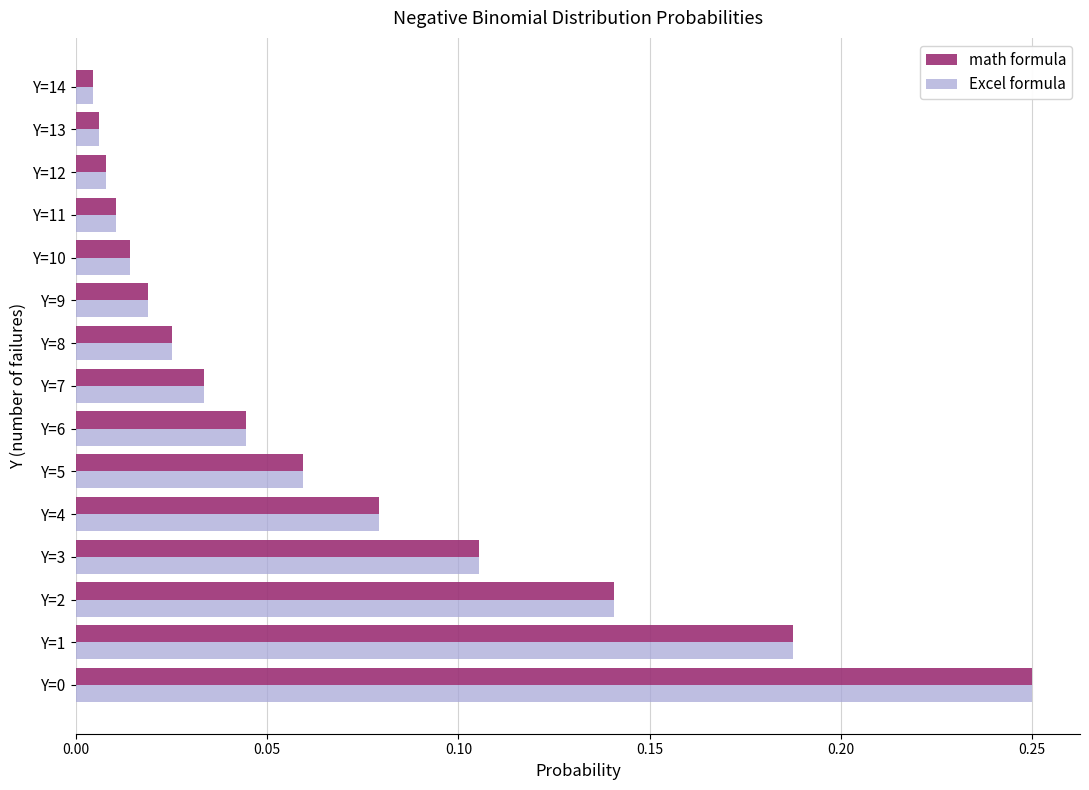

Is the value of Excel formula at Y=5 greater than the value of math formula at Y=7?

Yes